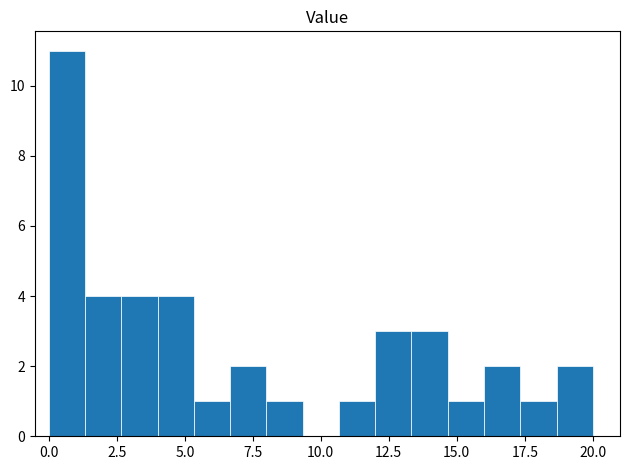

Read against the x-axis, roughly where is the centre of the tallest bar?

0.5